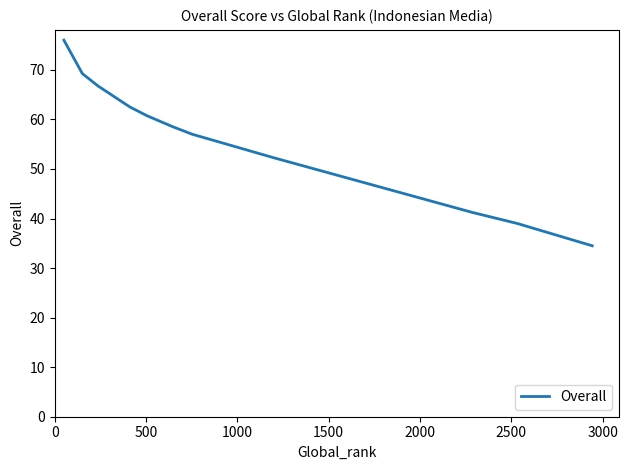

What is the greatest value displayed?

76.0